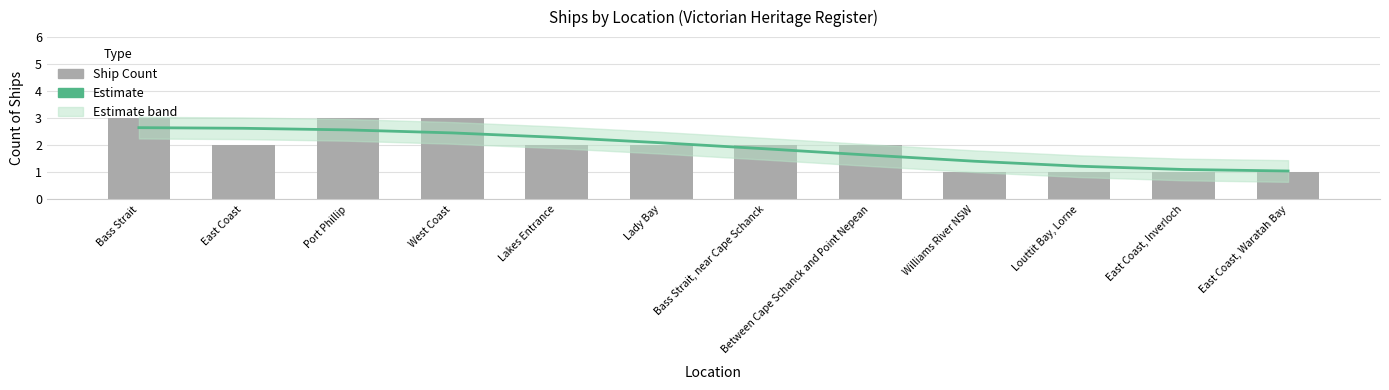

Reading left to right, what are all the values shown in this chart?

Estimate: 2.7	2.6	2.6	2.5	2.3	2.1	1.9	1.6	1.4	1.2	1.1	1.1
Count per Location: 3.0	2.0	3.0	3.0	2.0	2.0	2.0	2.0	1.0	1.0	1.0	1.0